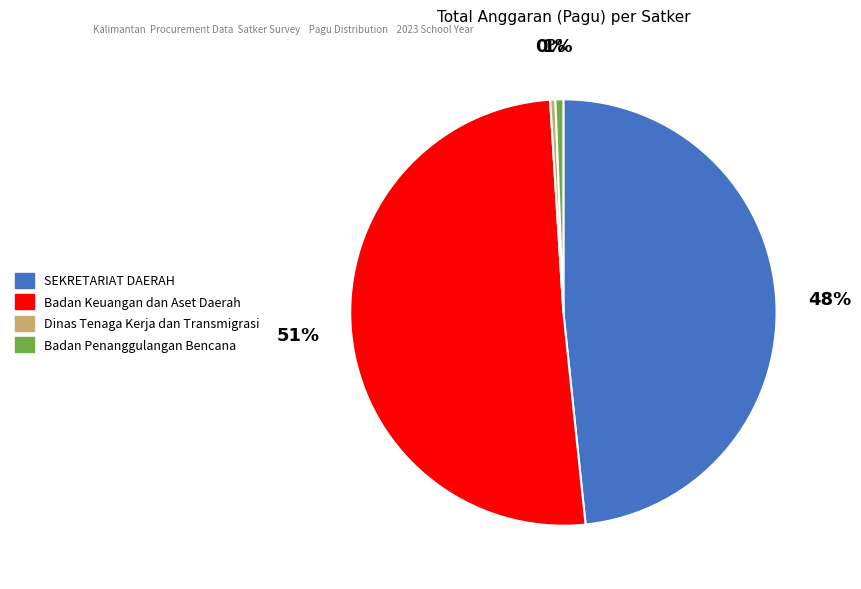

Is there a majority slice in this chart?

Yes